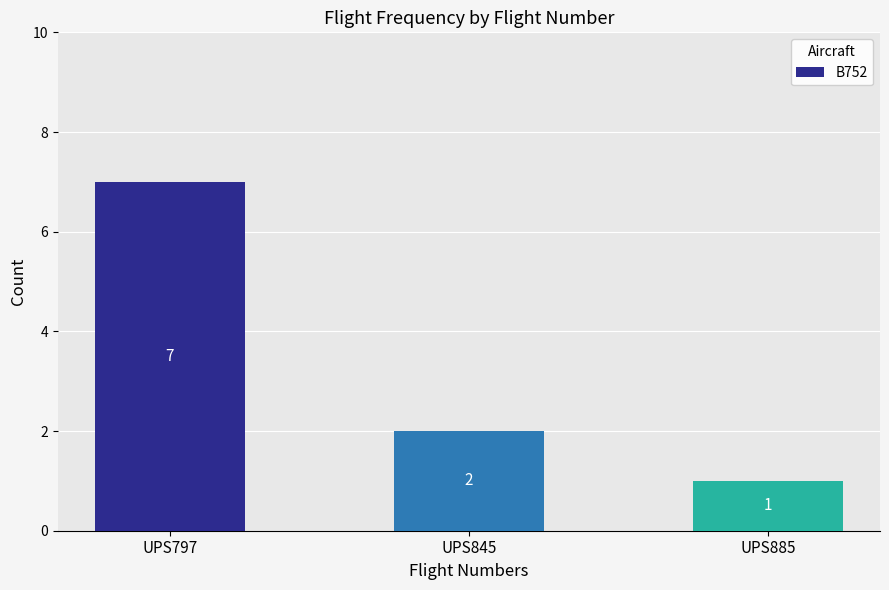

Reading left to right, list all the values displayed in this chart.

UPS797=7	UPS845=2	UPS885=1